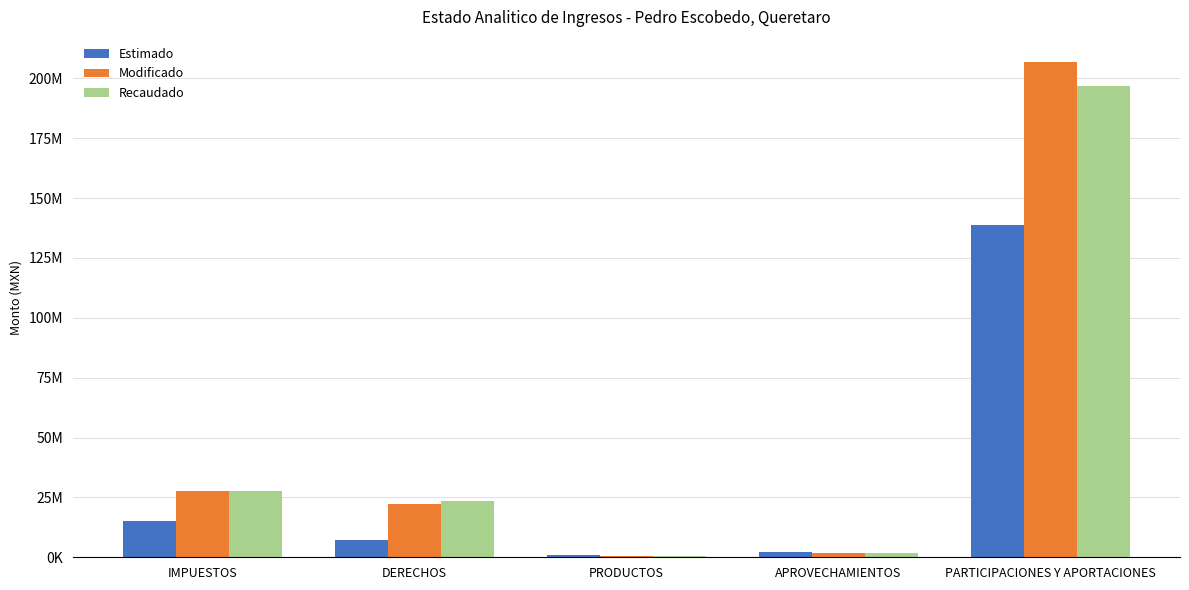

Reading left to right, transcribe all the data shown in this chart.

Estimado: IMPUESTOS=14965232.0	DERECHOS=7335991.0	PRODUCTOS=807140.0	APROVECHAMIENTOS=2033860.0	PARTICIPACIONES Y APORTACIONES=138631044.0
Modificado: IMPUESTOS=27800509.8	DERECHOS=22177800.1	PRODUCTOS=587466.2	APROVECHAMIENTOS=1582217.4	PARTICIPACIONES Y APORTACIONES=206998874.3
Recaudado: IMPUESTOS=27487791.4	DERECHOS=23443462.8	PRODUCTOS=595077.6	APROVECHAMIENTOS=1581677.4	PARTICIPACIONES Y APORTACIONES=196666378.7